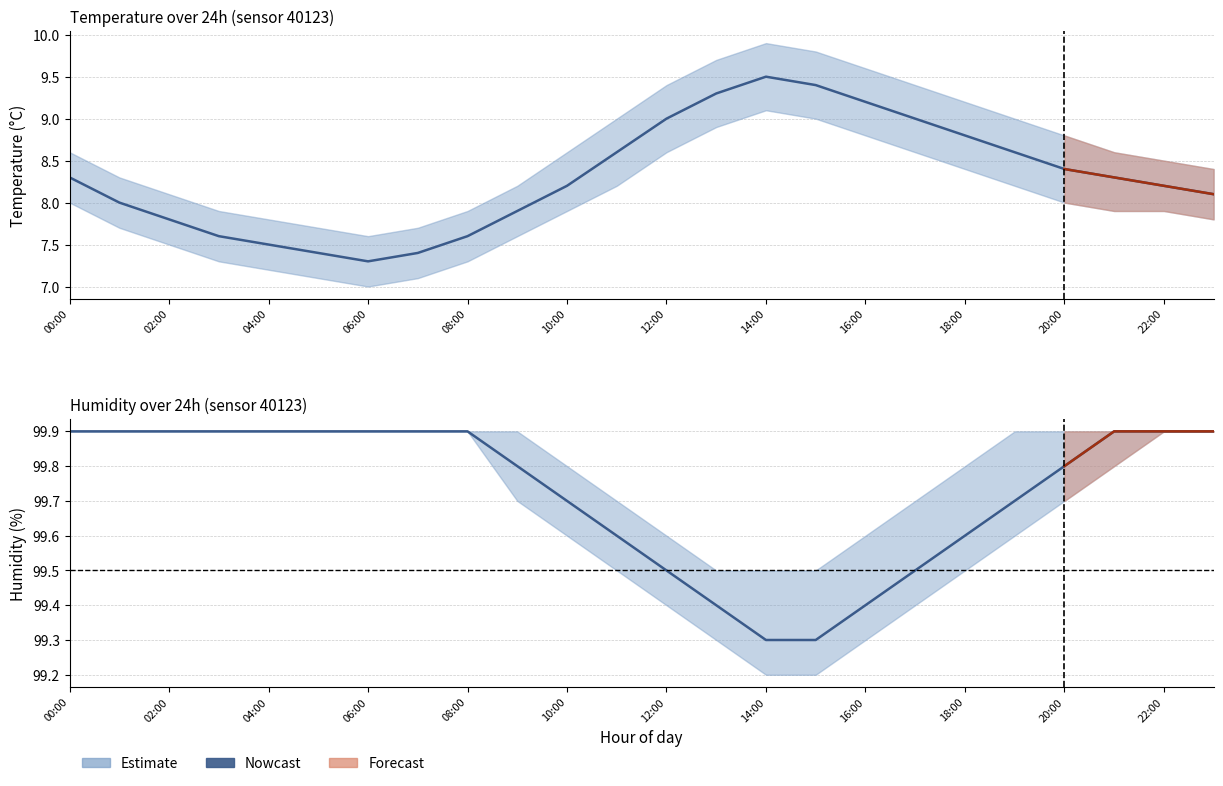

Is this an area chart (filled region under the line)?

No